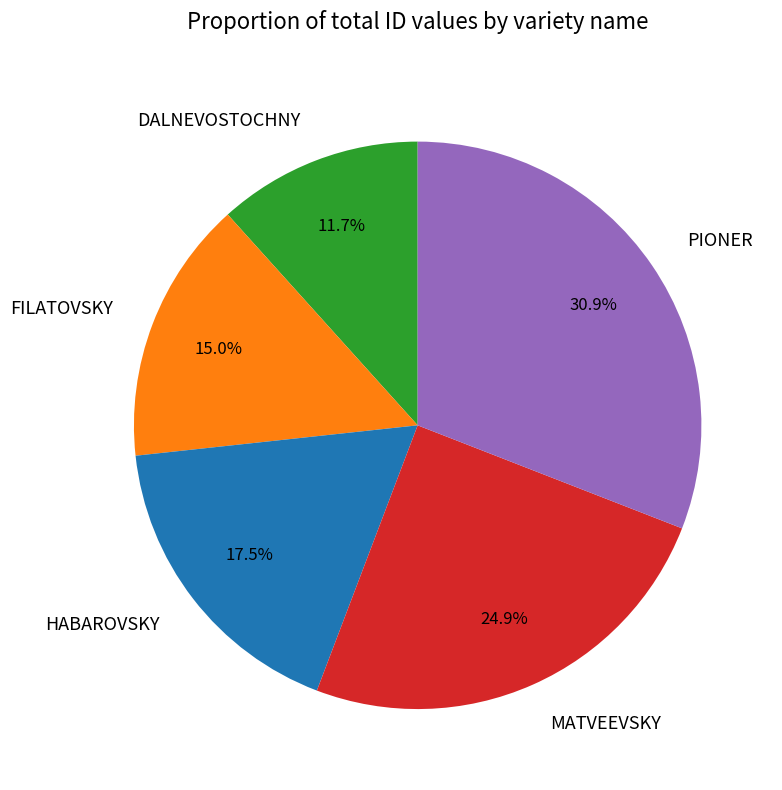

The PIONER slice represents 41% of the pie. True or false?

False